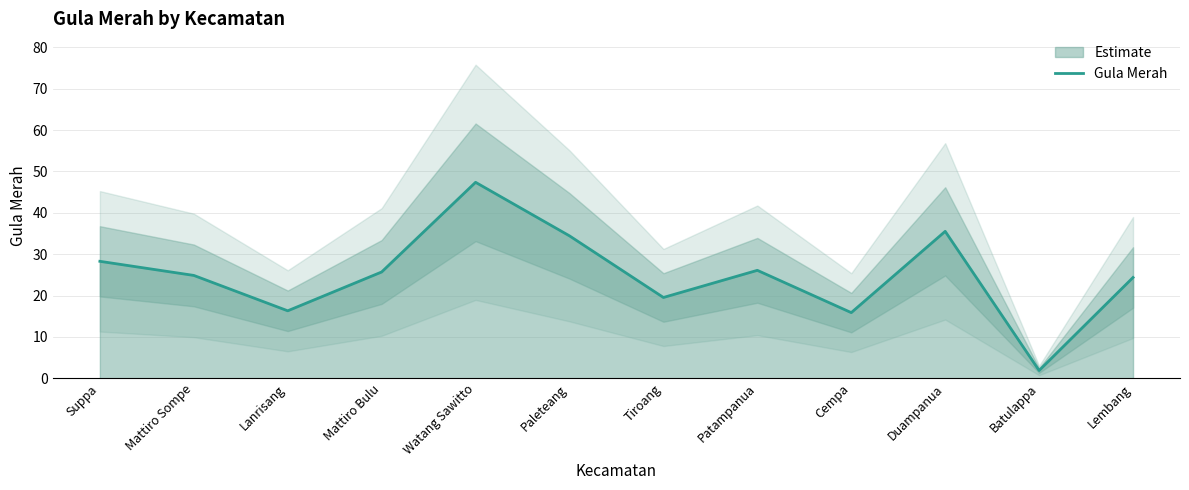

Is it true that the value at Paleteang is 13.0?

False